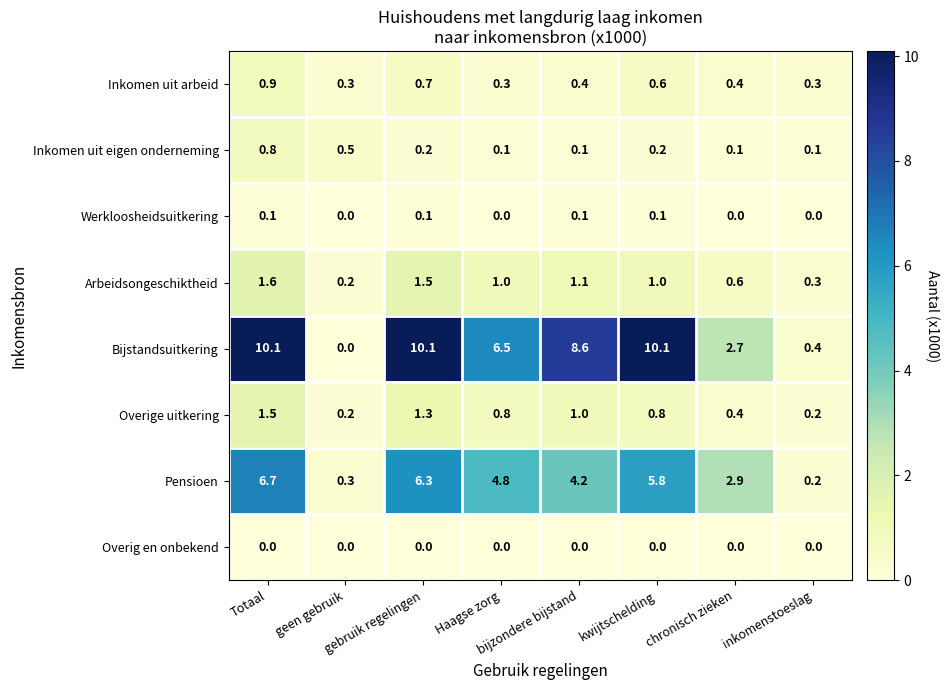

Between bijzondere bijstand and kwijtschelding, which series saw the biggest shift?

Pensioen